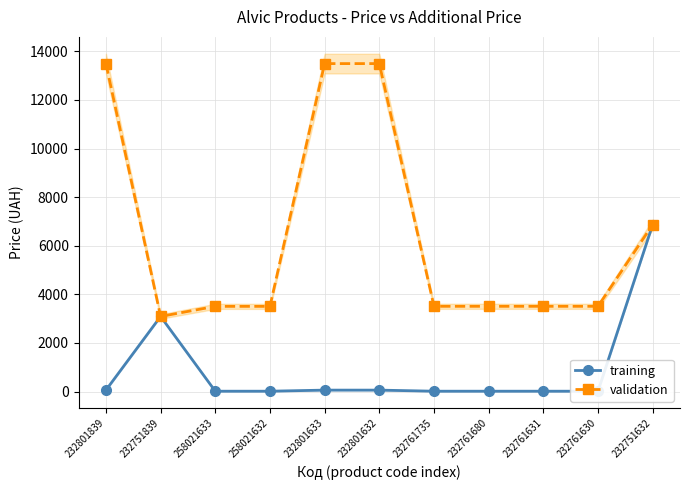

Is the value of validation at 232761680 greater than the value of training at 232761631?

Yes